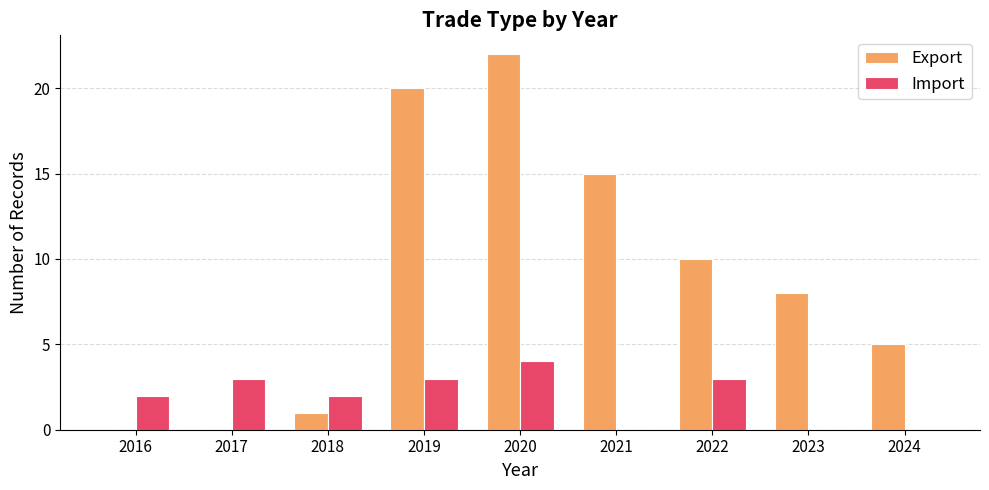

Count the number of data series in this chart.

2